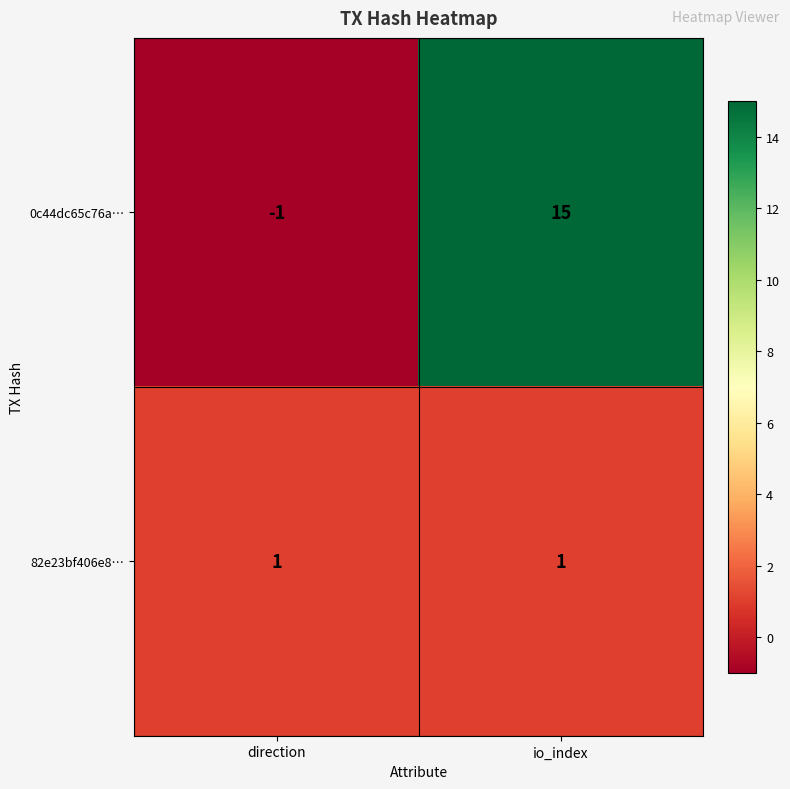

What is the spread (max minus min) of values at direction?

2